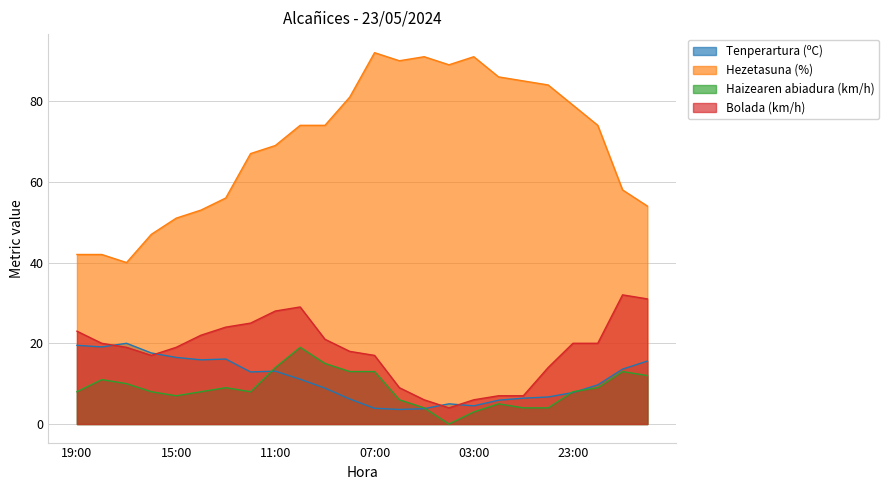

How many data points in Bolada (km/h) are above 20?

9